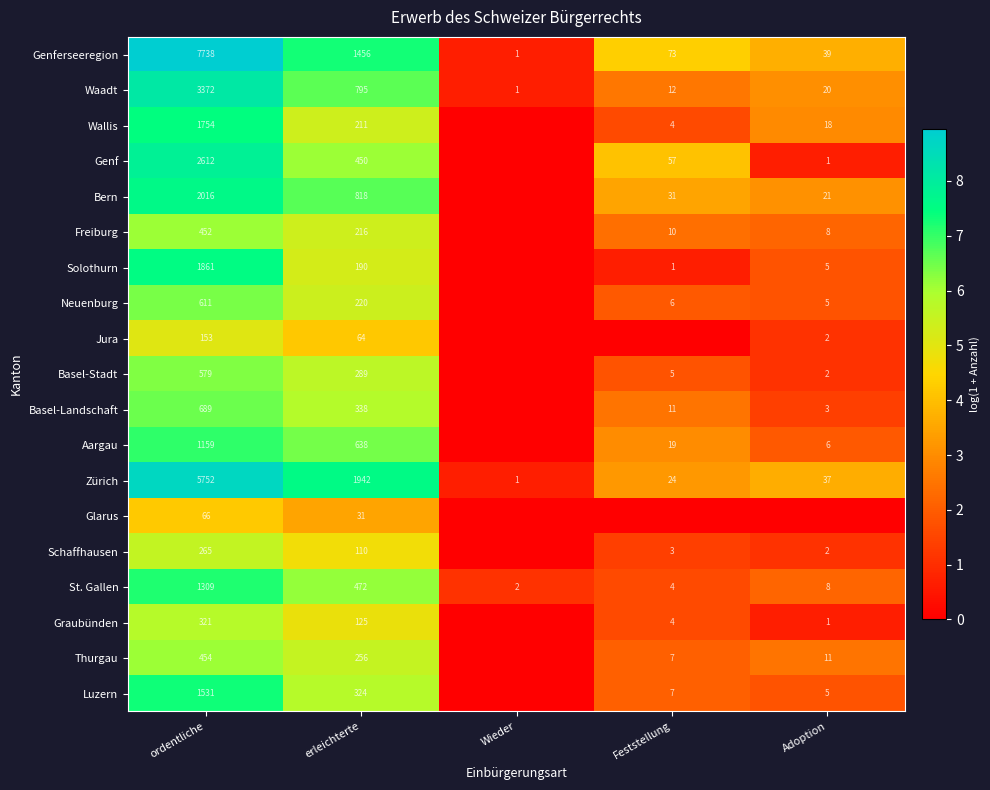

What is the difference between the Waadt values at erleichterte and Adoption?

775